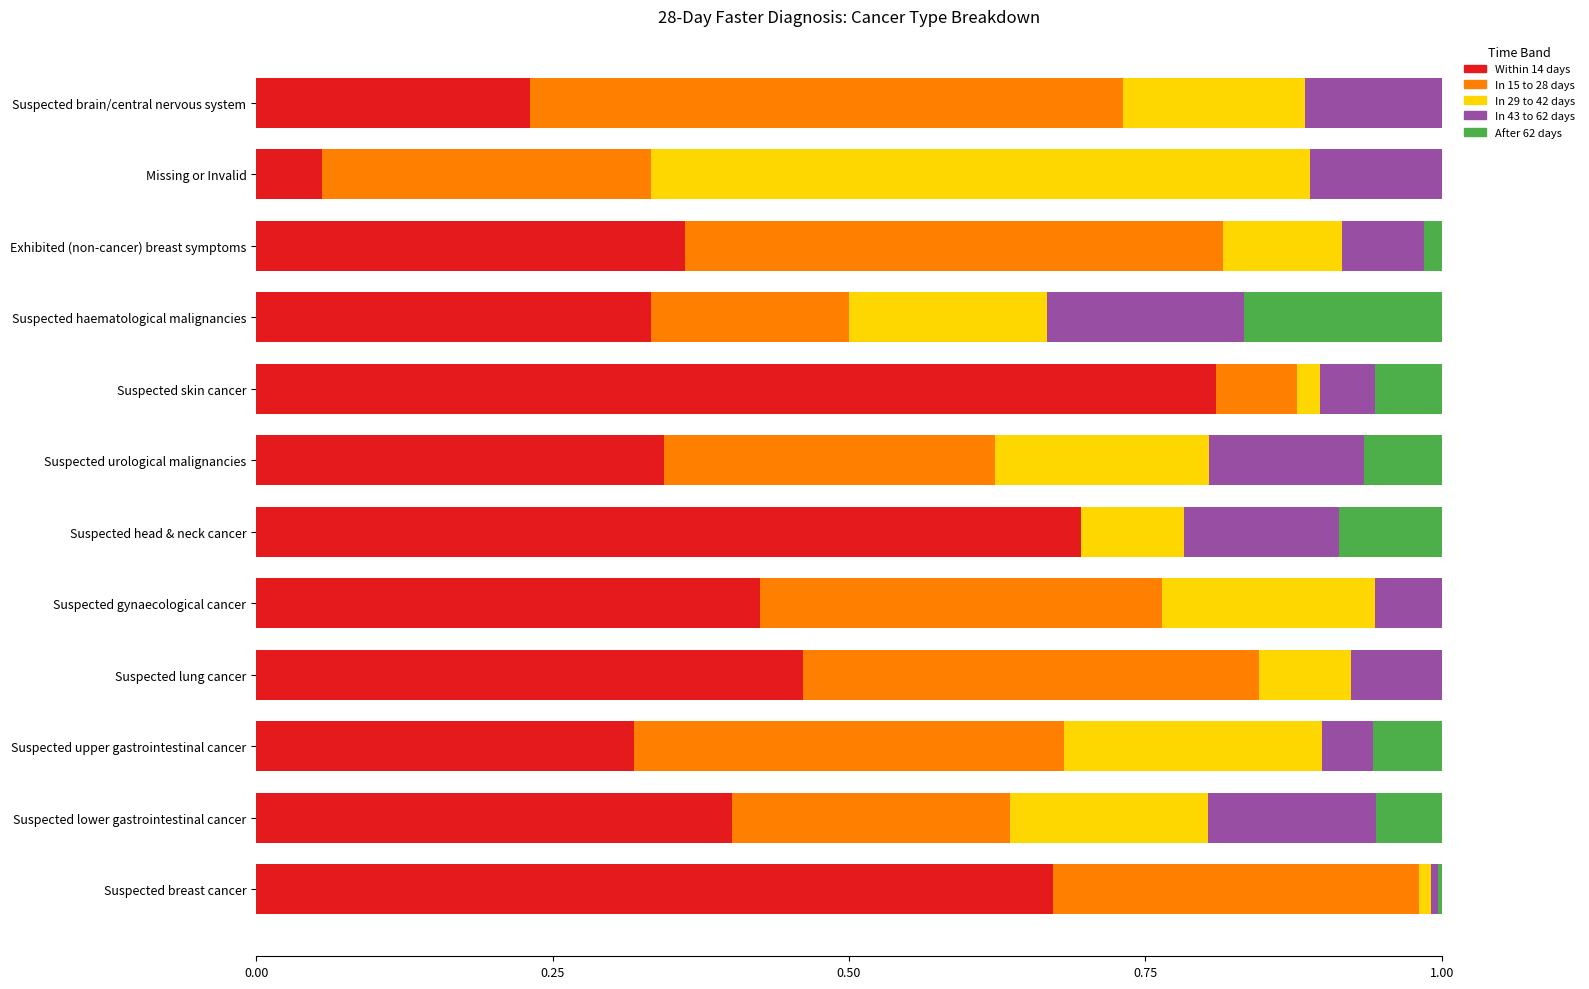

What is the total value across all series at Suspected haematological malignancies?

1.0